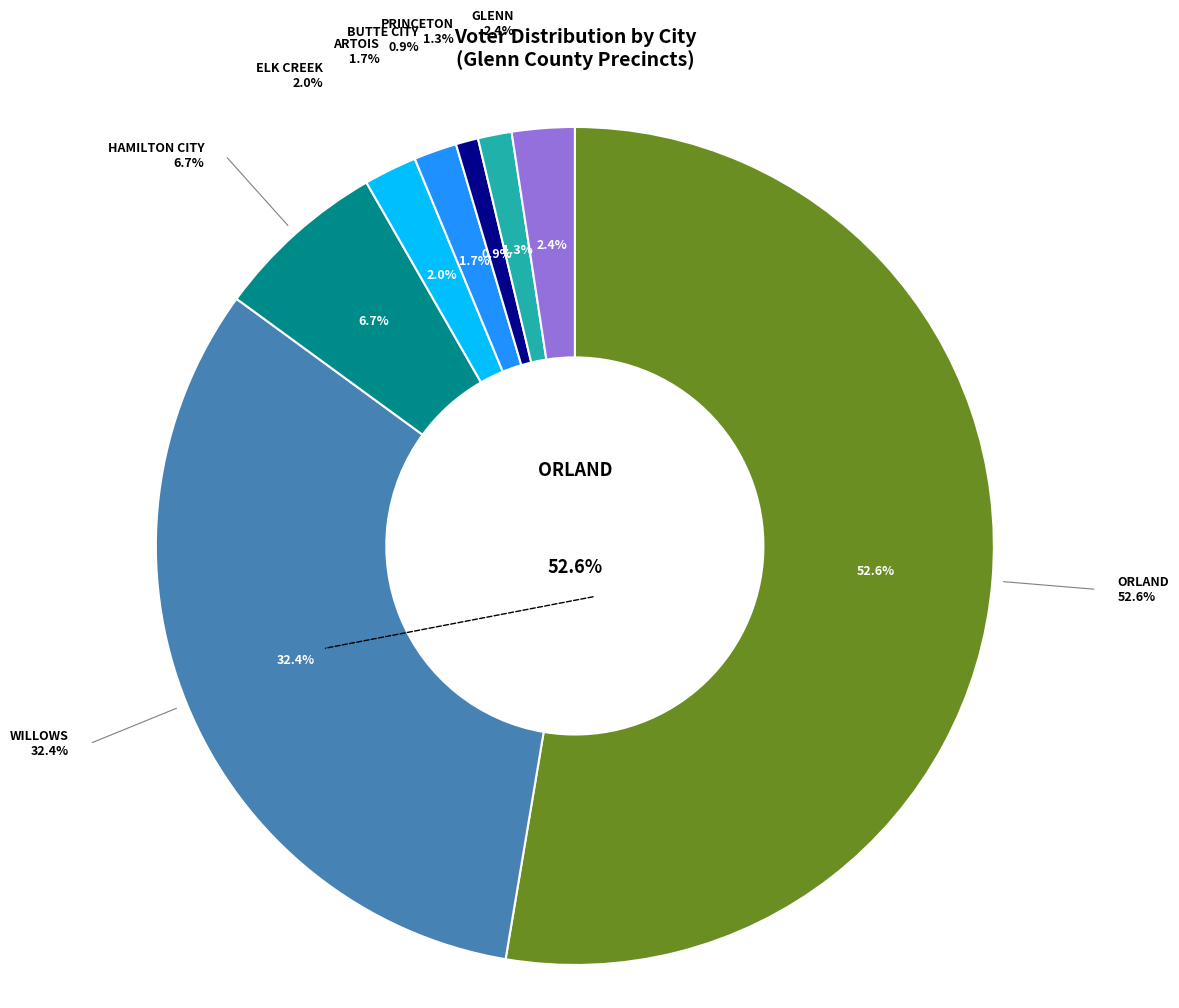

The PRINCETON slice represents 11% of the pie. True or false?

False